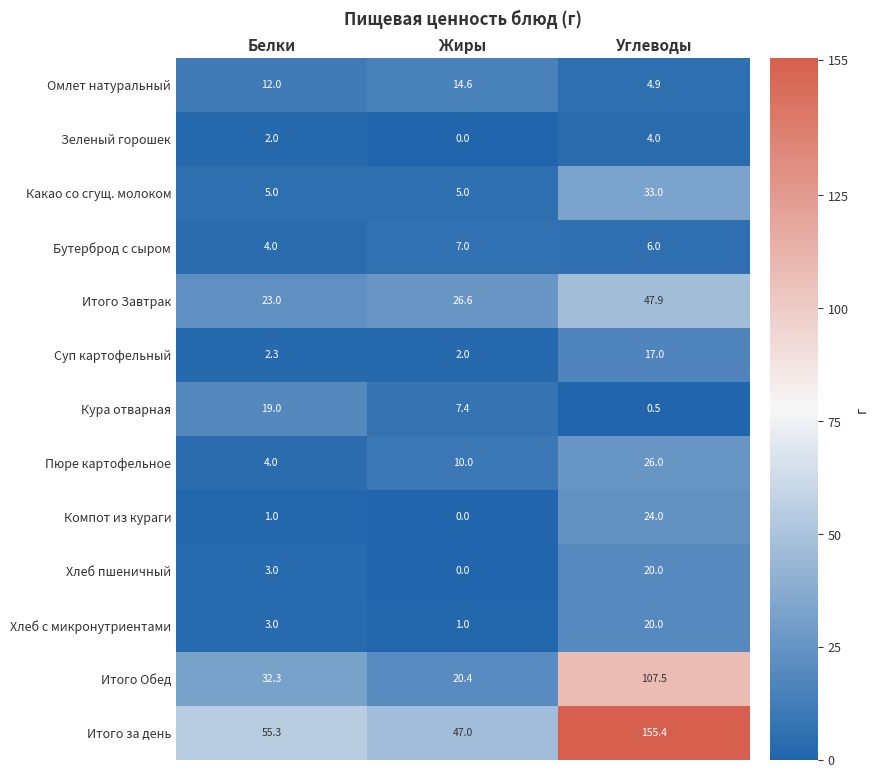

What is the approximate value of Пюре картофельное at Углеводы?

26.0